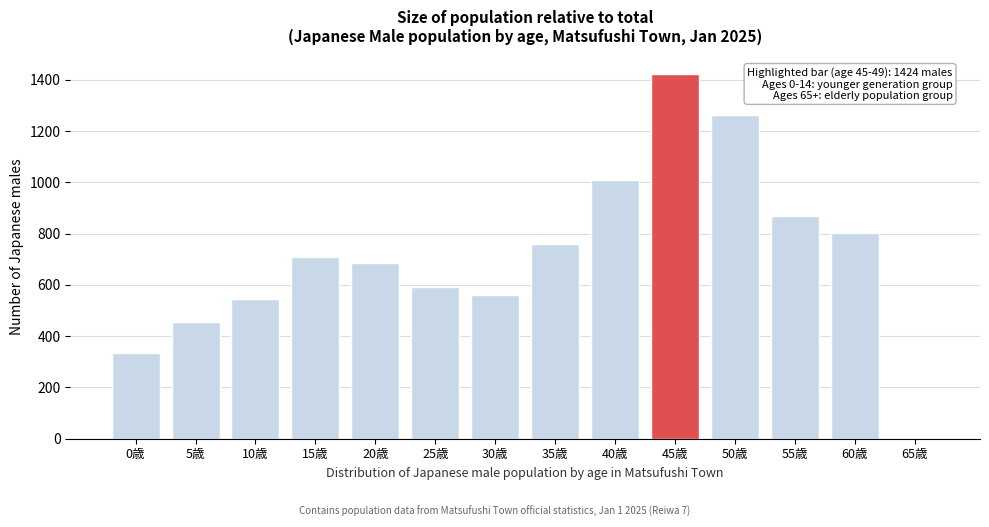

Reading left to right, transcribe all the data shown in this chart.

0歳=334	5歳=456	10歳=544	15歳=708	20歳=686	25歳=593	30歳=562	35歳=759	40歳=1011	45歳=1424	50歳=1264	55歳=869	60歳=801	65歳=0